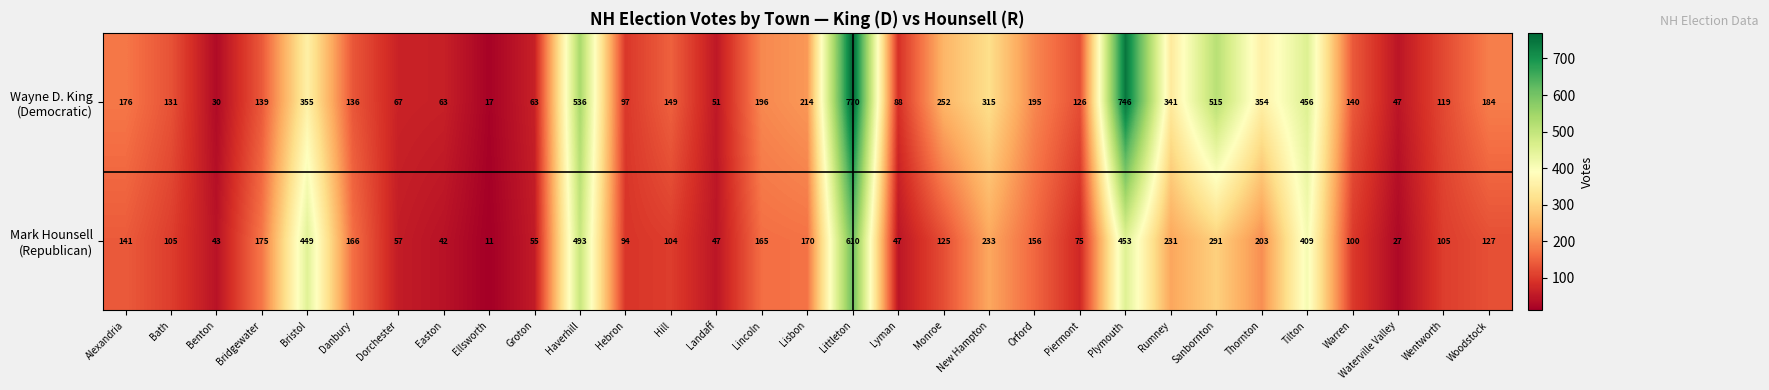

What is the difference between the highest and lowest values at Benton?

13